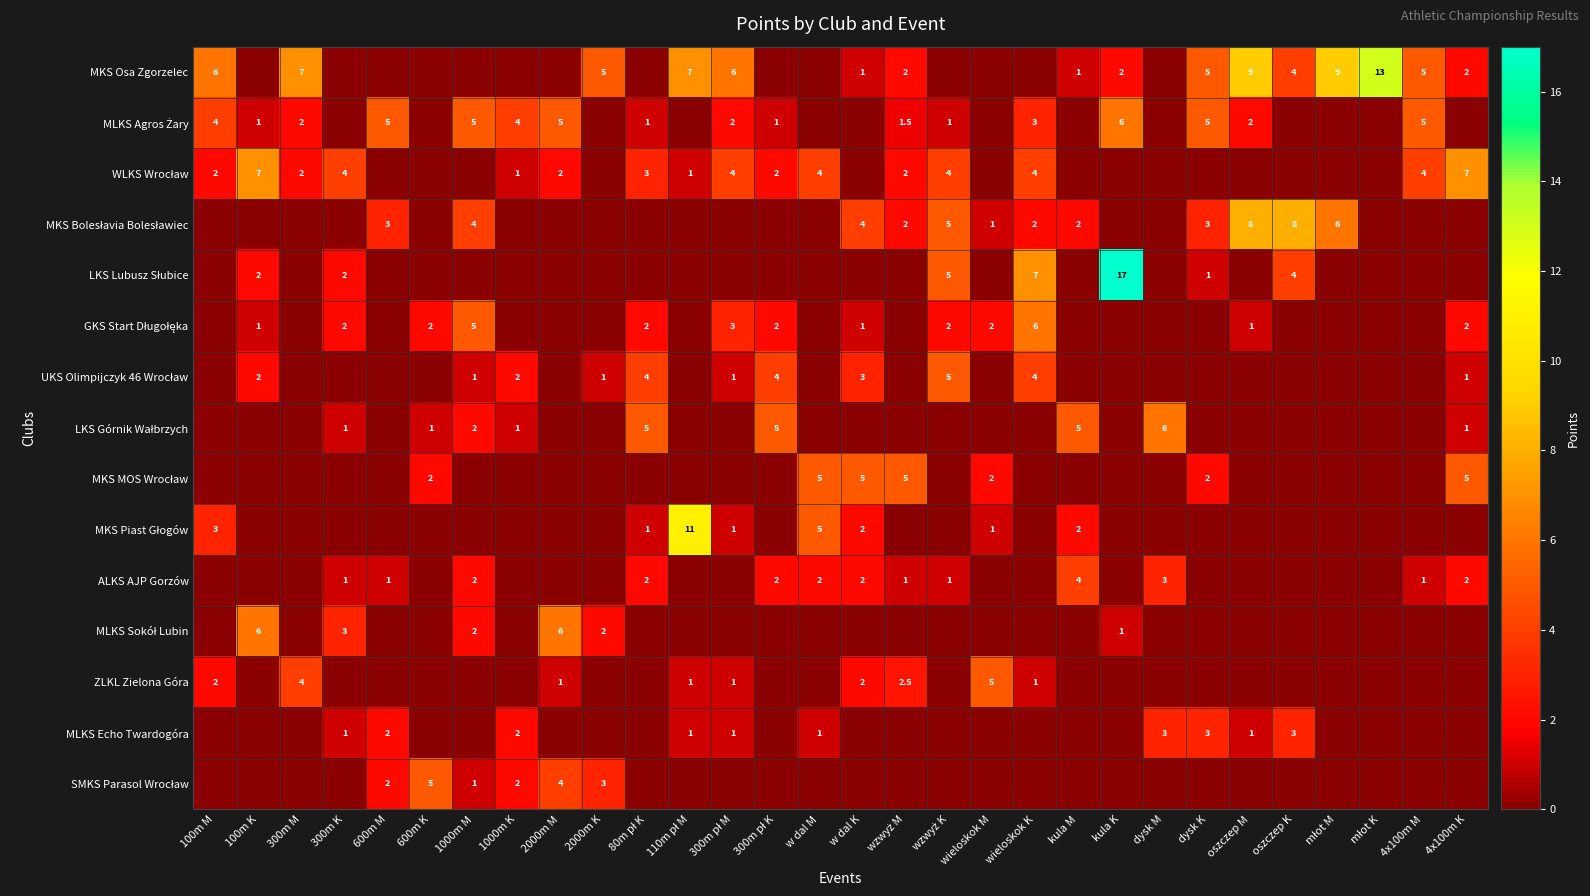

What is the difference between the second highest and minimum values in the MLKS Agros Żary series?

5.0